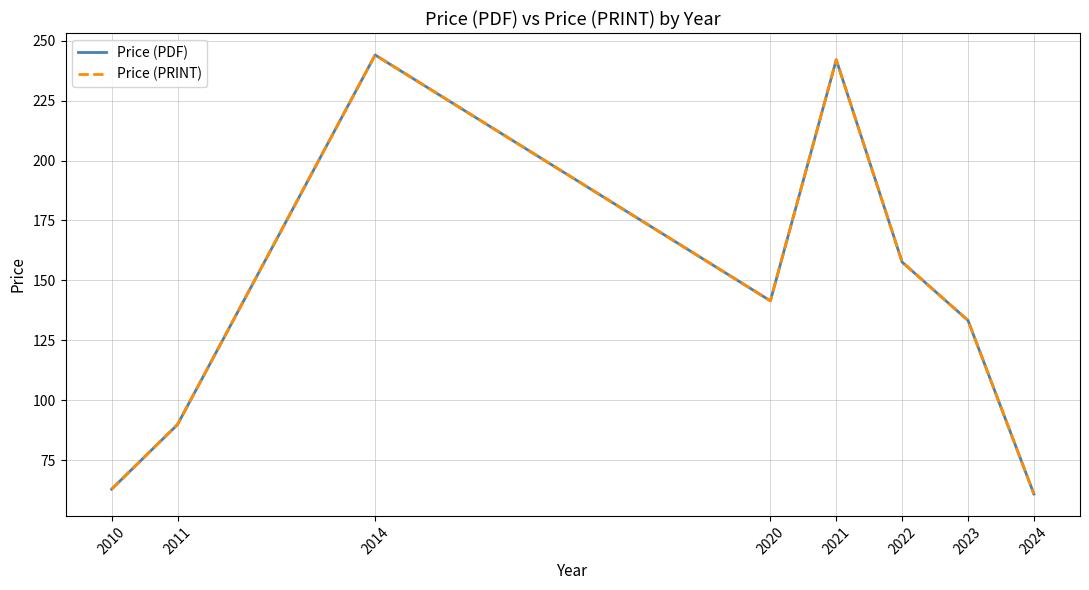

True or false: Price (PRINT) and Price (PDF) cross at least once.

False